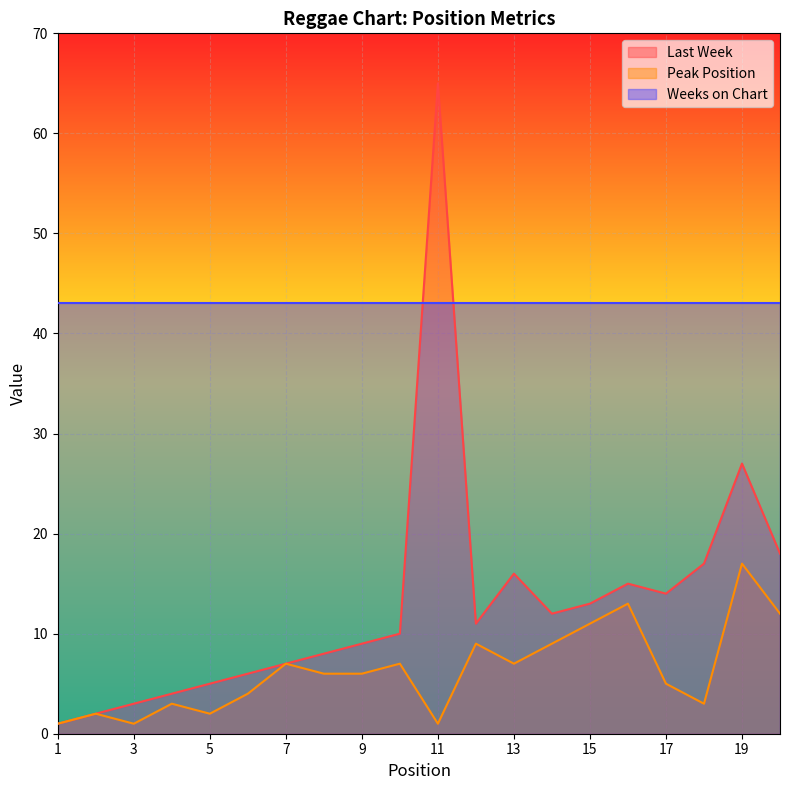

What value does the Peak Position series have at 17?

5